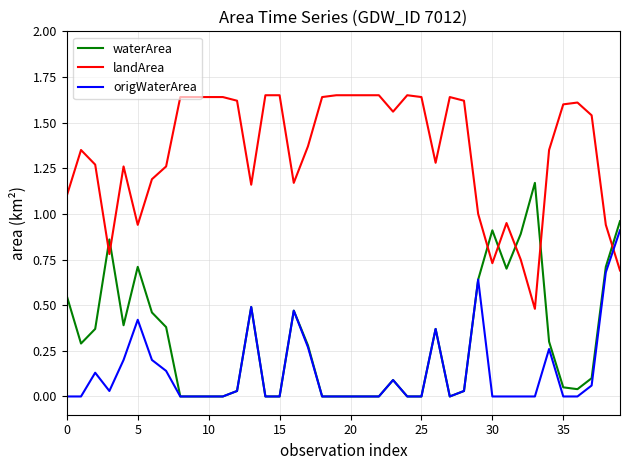

True or false: landArea and waterArea intersect in this chart.

True